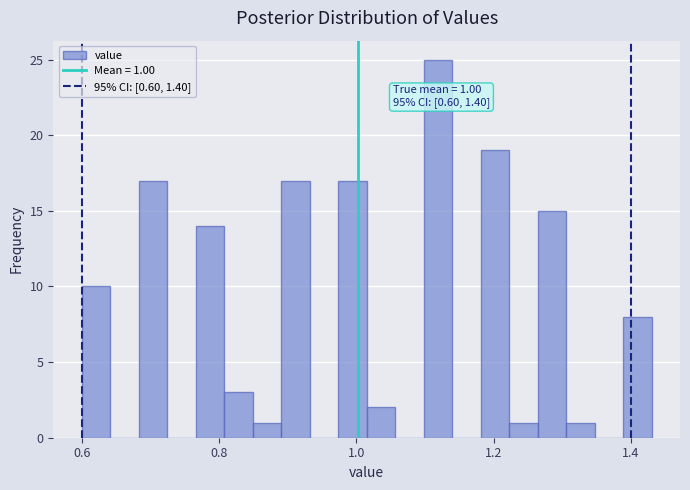

Read against the x-axis, roughly where is the centre of the tallest bar?

1.12